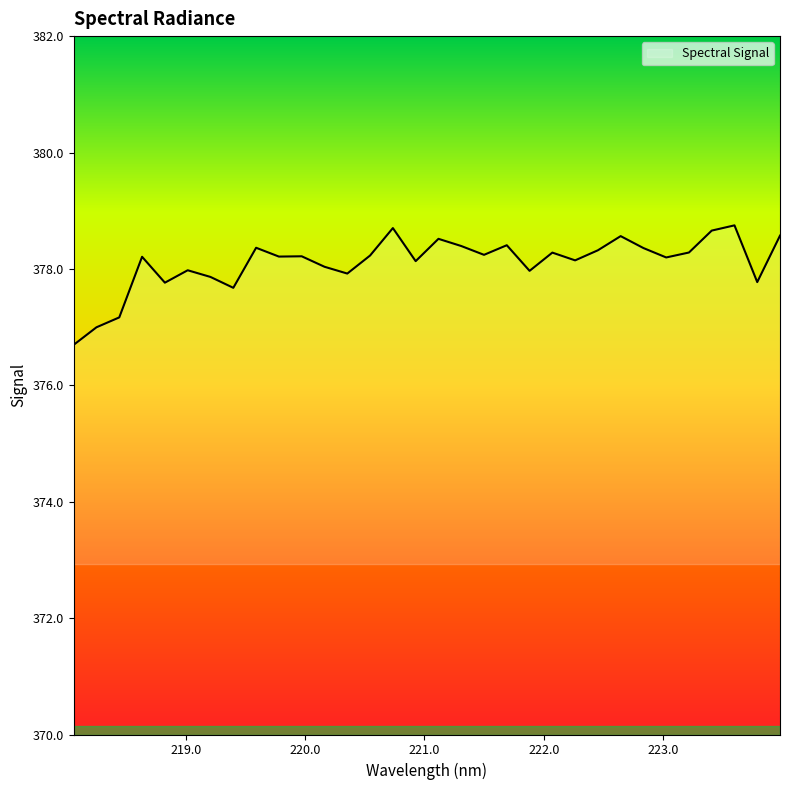

What is the minimum value shown in the chart?

376.7